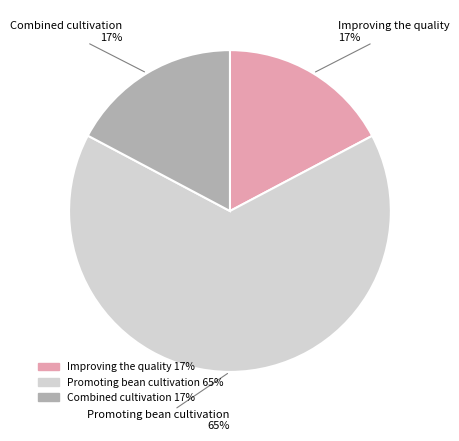

What is the largest slice in the pie chart?

Promoting bean cultivation